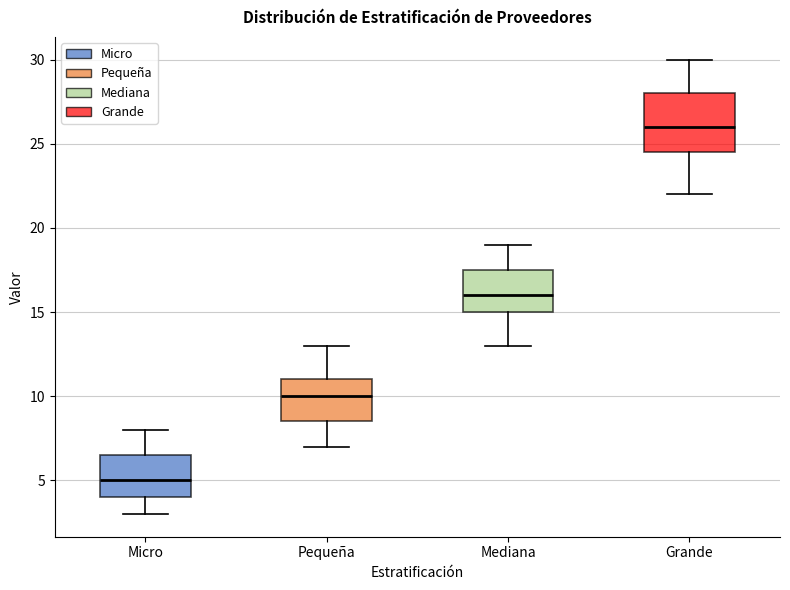

Which box has the highest median line?

Grande